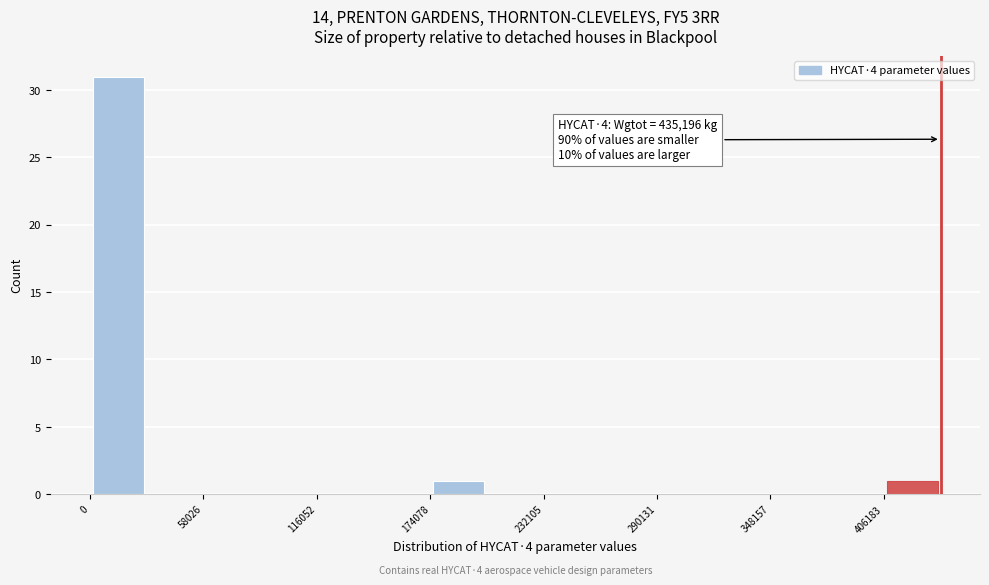

Read against the x-axis, roughly where is the centre of the tallest bar?

10000